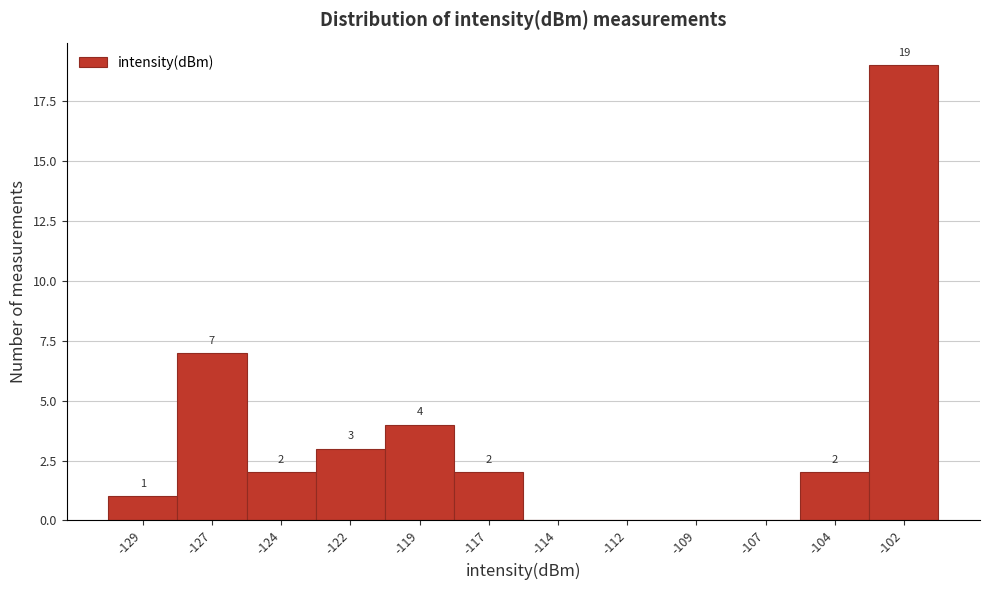

Reading left to right, transcribe all the data shown in this chart.

-129=1	-127=7	-124=2	-122=3	-119=4	-117=2	-114=0	-112=0	-109=0	-107=0	-104=2	-102=19